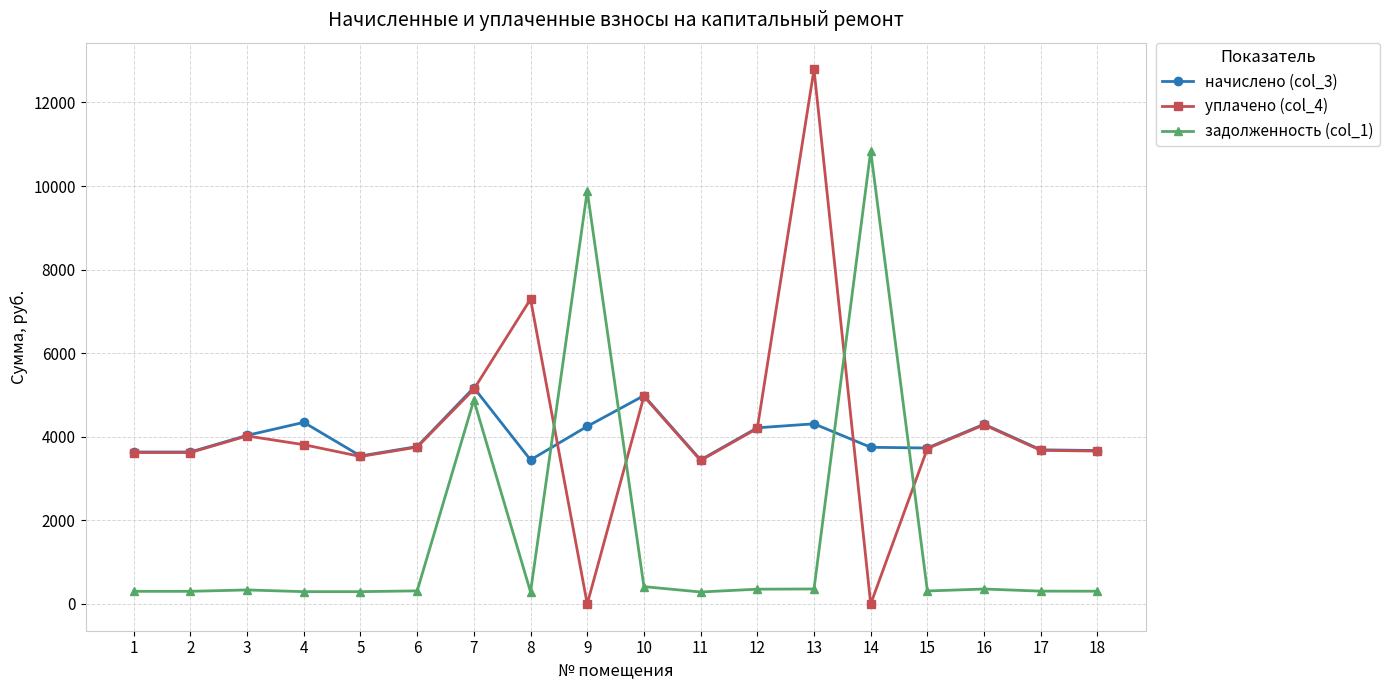

How many lines are shown in the chart?

3